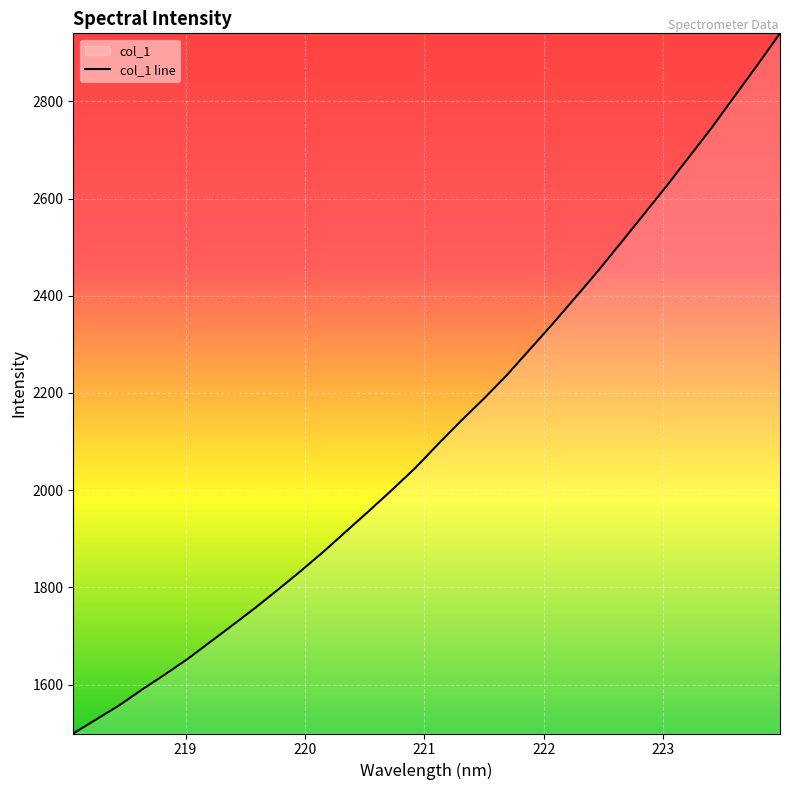

True or false: the data has more than 2 interior local peaks.

False